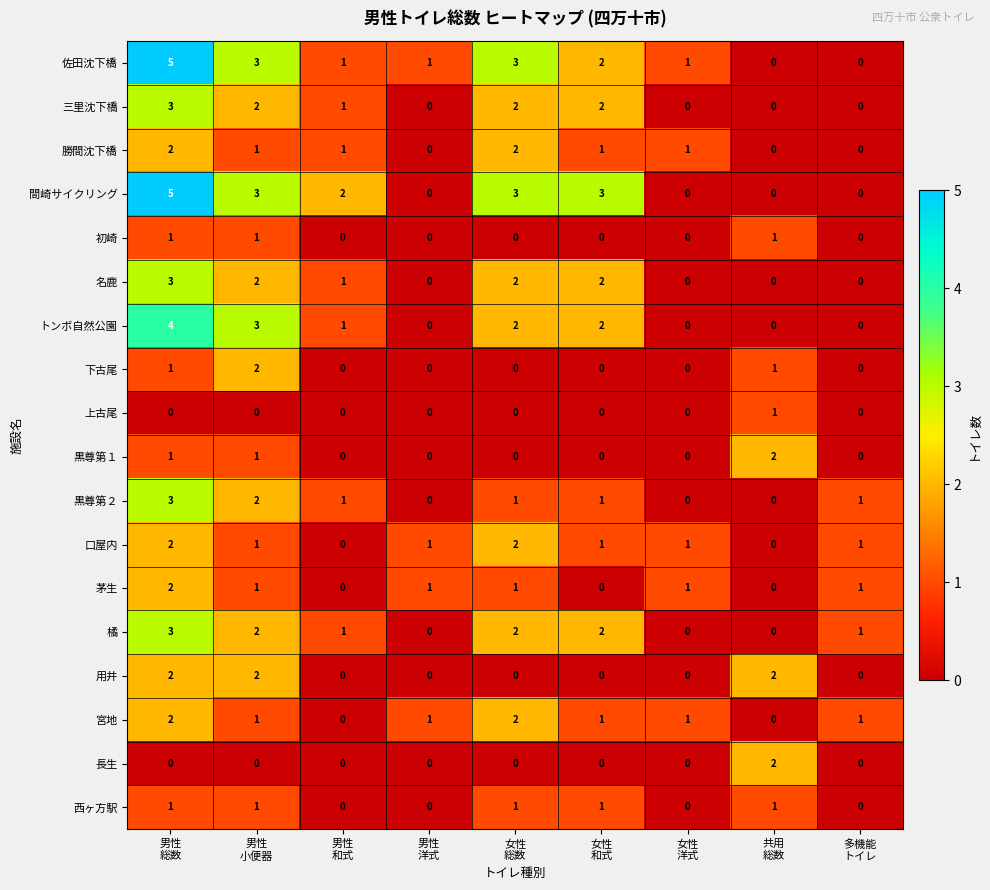

What is the spread (max minus min) of values at 女性
総数?

3